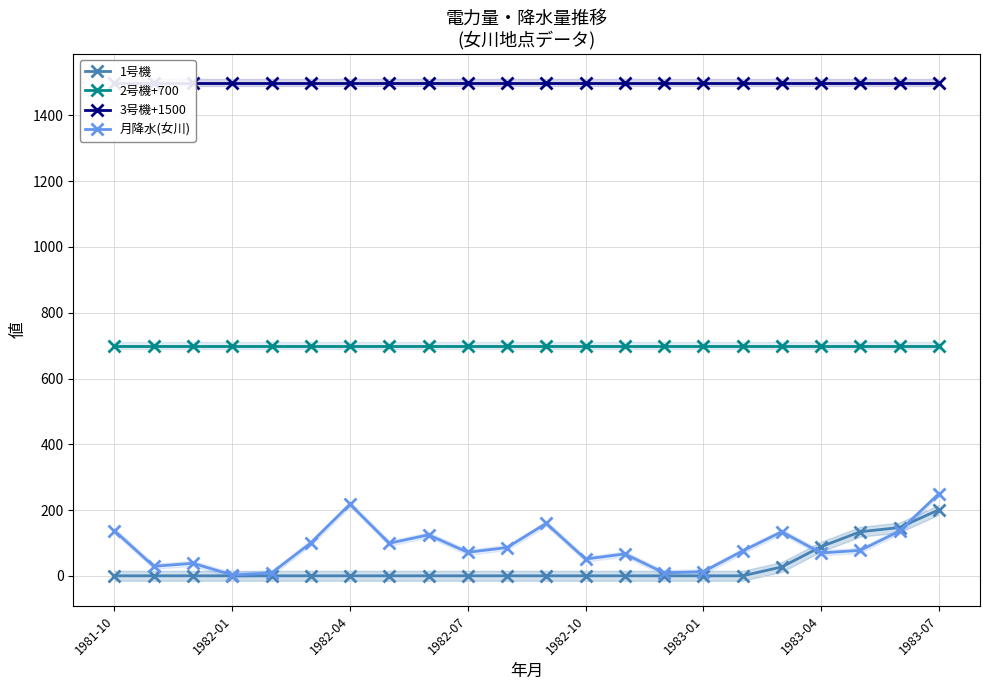

True or false: 1号機 has more than 1 interior local peaks.

False